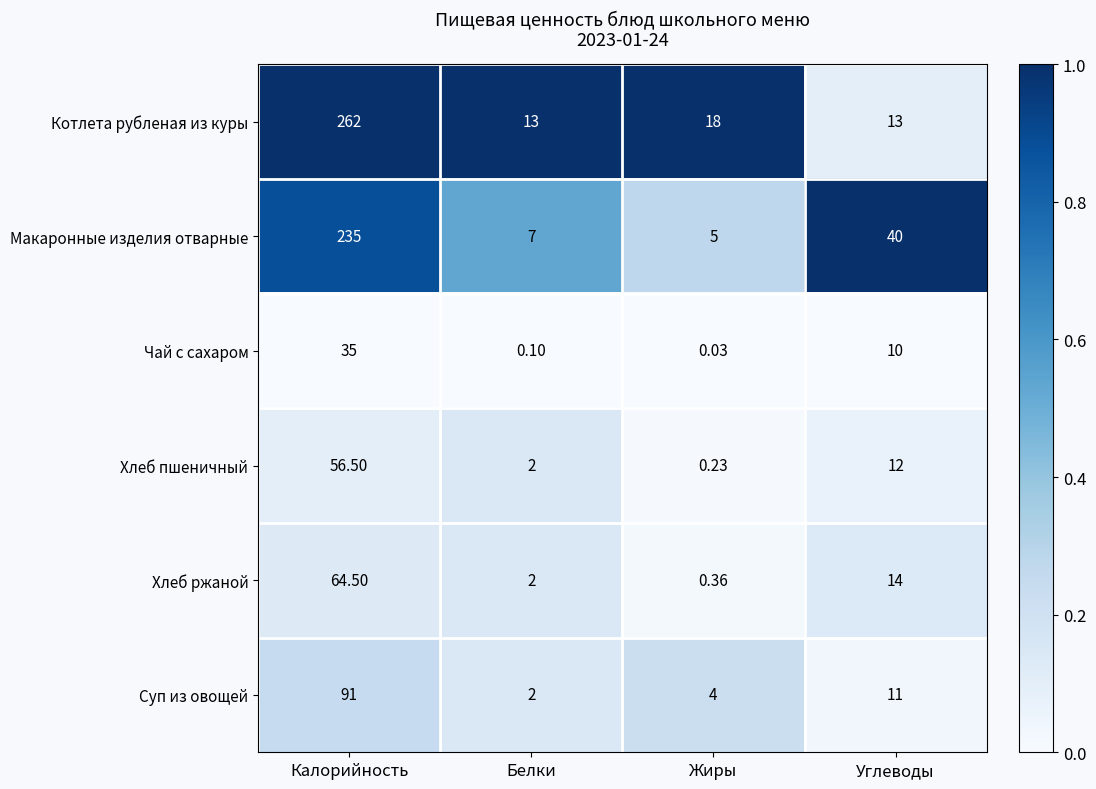

Rank the categories by Макаронные изделия отварные value from highest to lowest.

Калорийность, Углеводы, Белки, Жиры